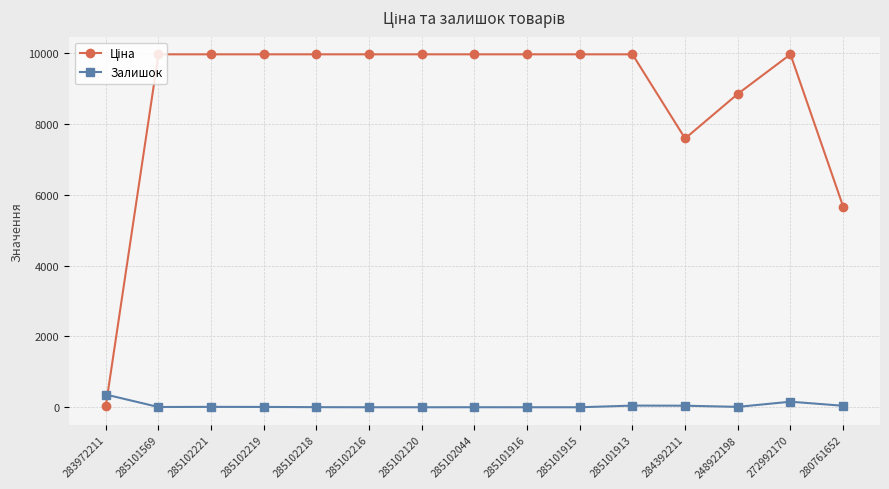

Is this an area chart (filled region under the line)?

No